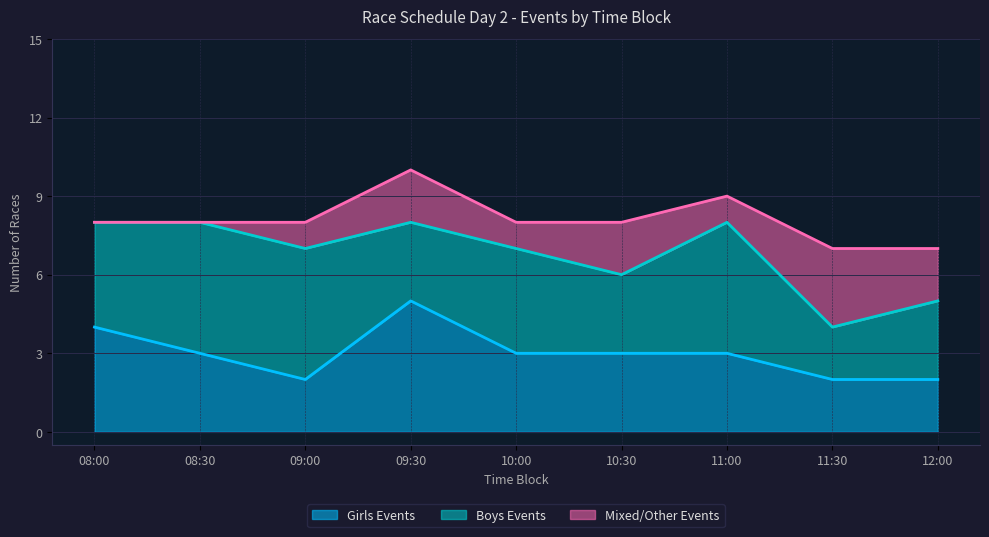

What is the average value of the Boys Events series?

4